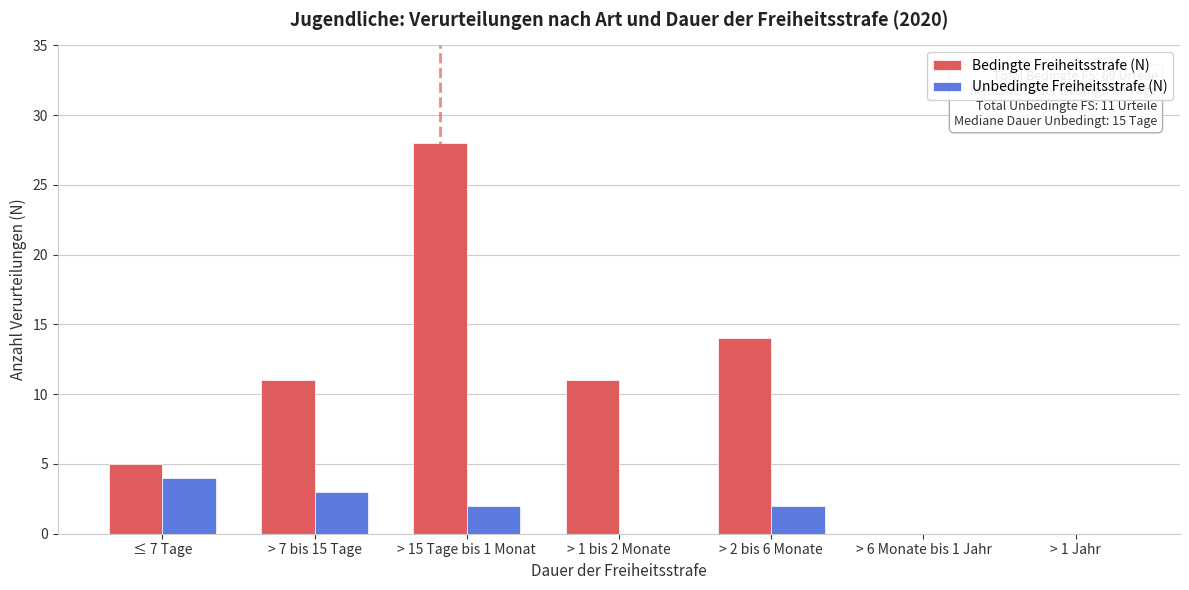

Reading left to right, list all the values displayed in this chart.

Bedingte Freiheitsstrafe (N): ≤ 7 Tage=5	> 7 bis 15 Tage=11	> 15 Tage bis 1 Monat=28	> 1 bis 2 Monate=11	> 2 bis 6 Monate=14	> 6 Monate bis 1 Jahr=0	> 1 Jahr=0
Unbedingte Freiheitsstrafe (N): ≤ 7 Tage=4	> 7 bis 15 Tage=3	> 15 Tage bis 1 Monat=2	> 1 bis 2 Monate=0	> 2 bis 6 Monate=2	> 6 Monate bis 1 Jahr=0	> 1 Jahr=0